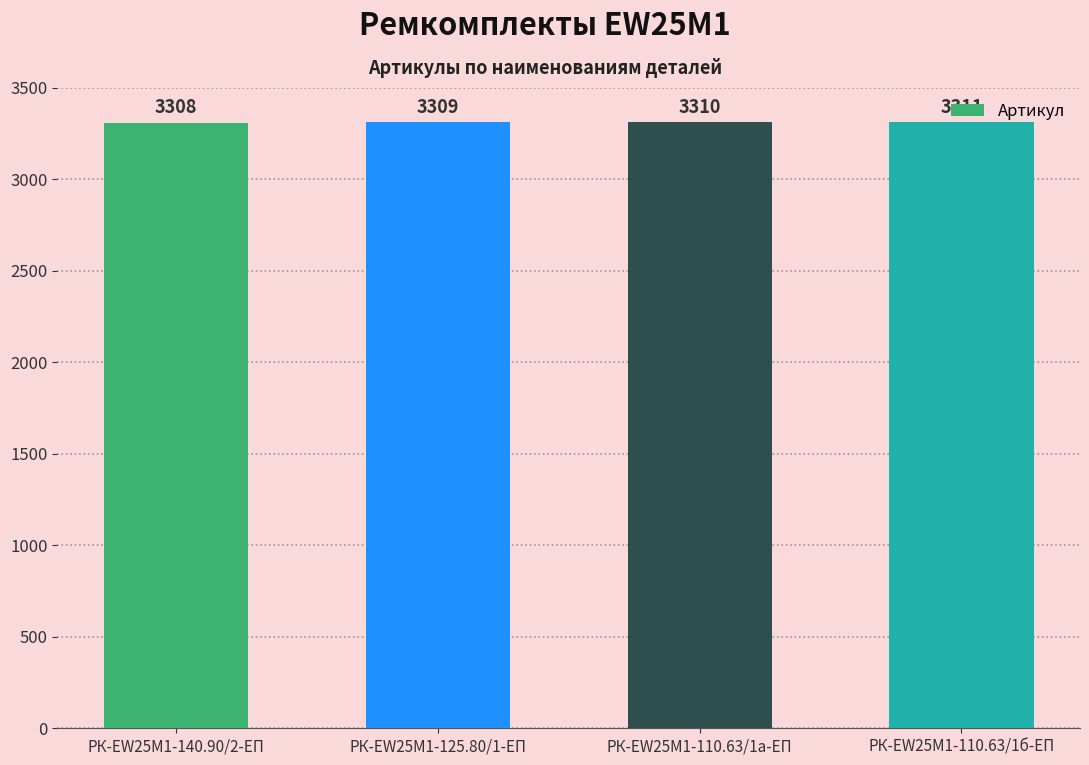

How many data points are less than 3310?

2